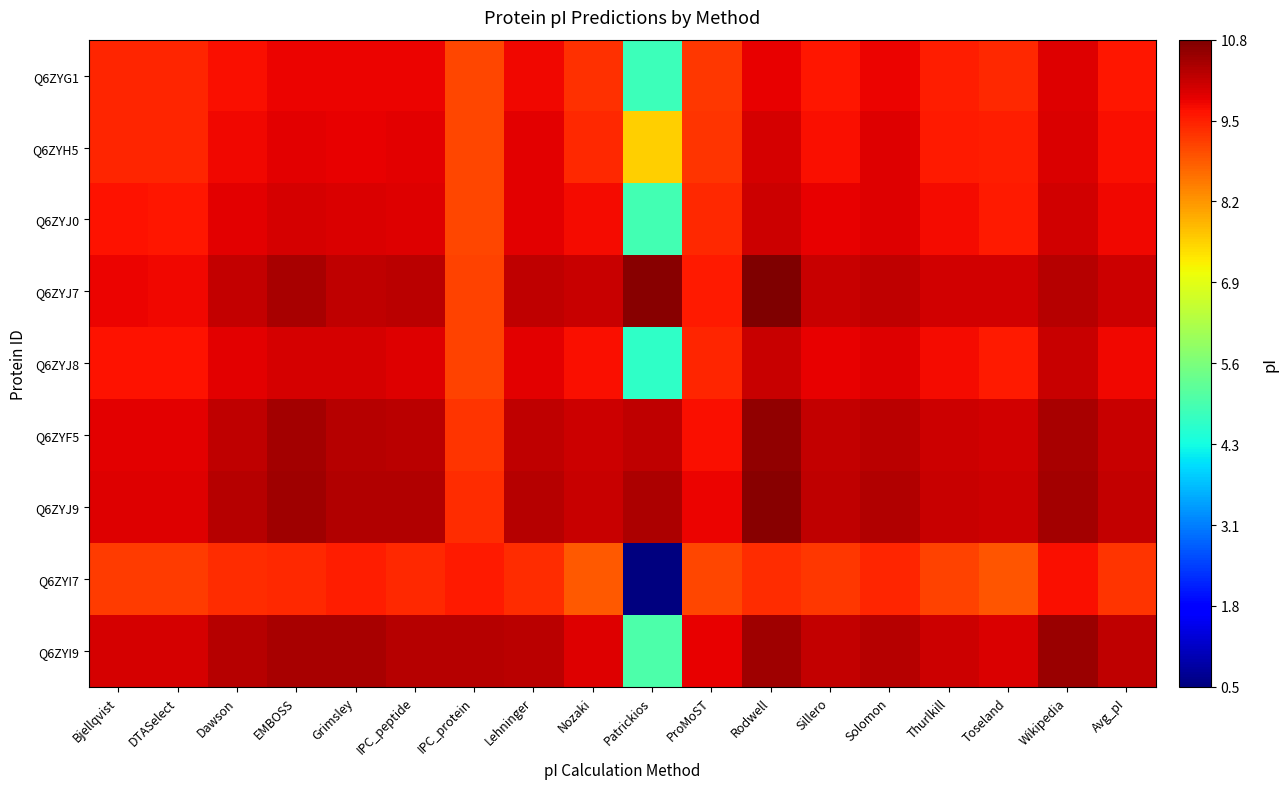

Which series has the widest spread of values?

Q6ZYI7